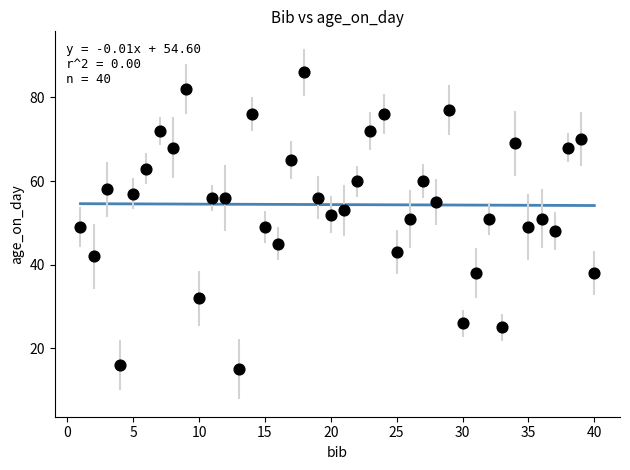

What is the range of X values (max minus min)?

39